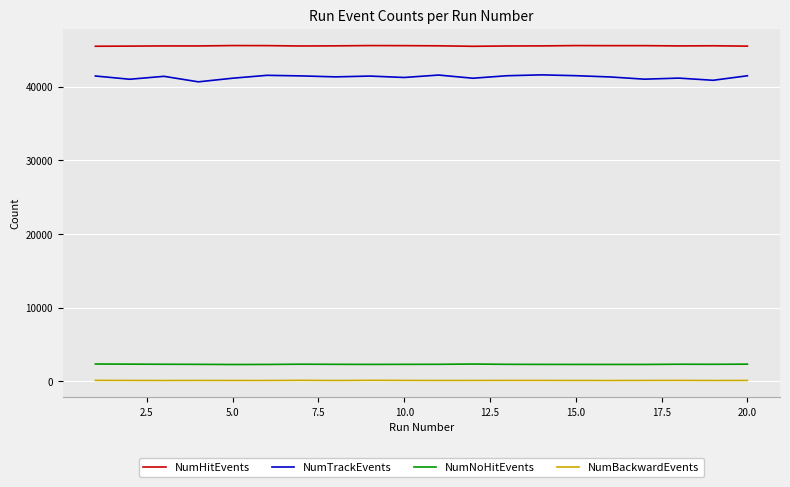

Which series has the widest spread of values?

NumTrackEvents